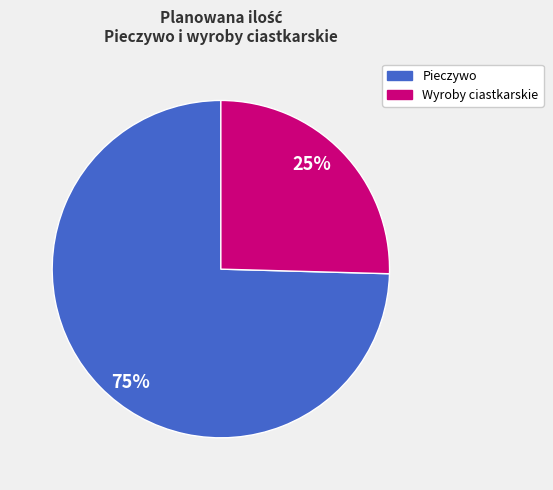

Which has a higher value, Wyroby ciastkarskie or Pieczywo?

Pieczywo